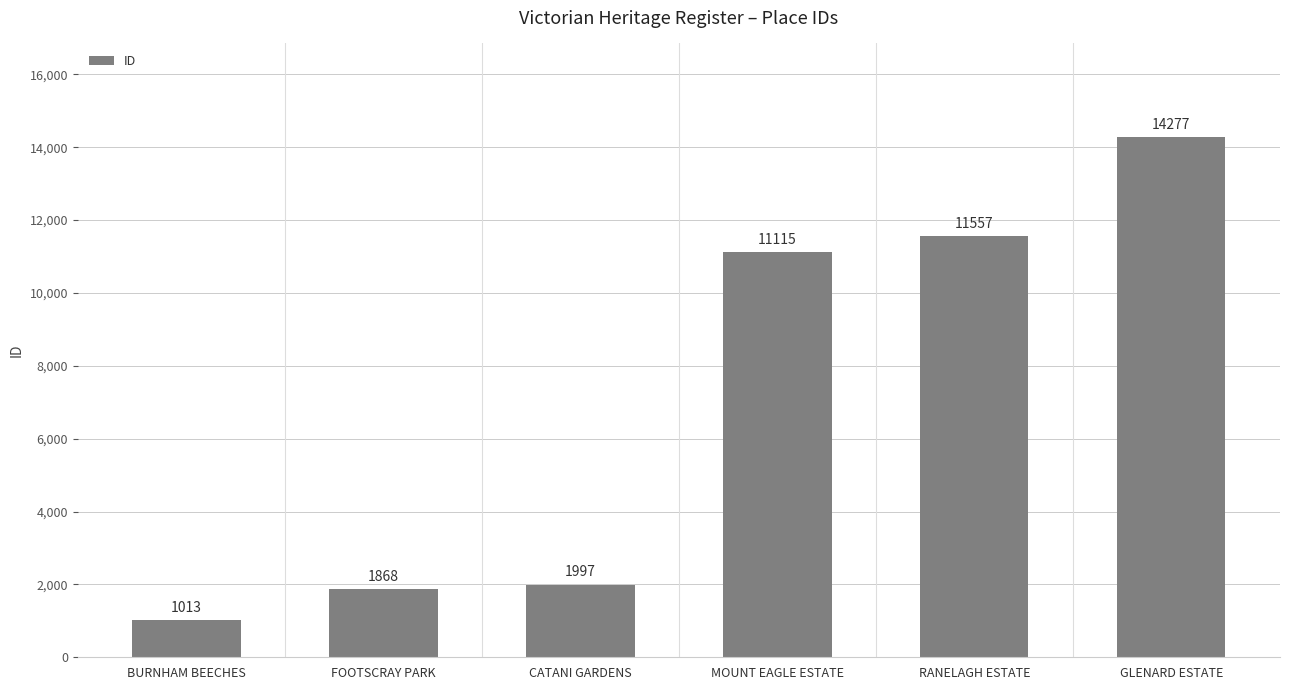

Between MOUNT EAGLE ESTATE and BURNHAM BEECHES, which is larger?

MOUNT EAGLE ESTATE